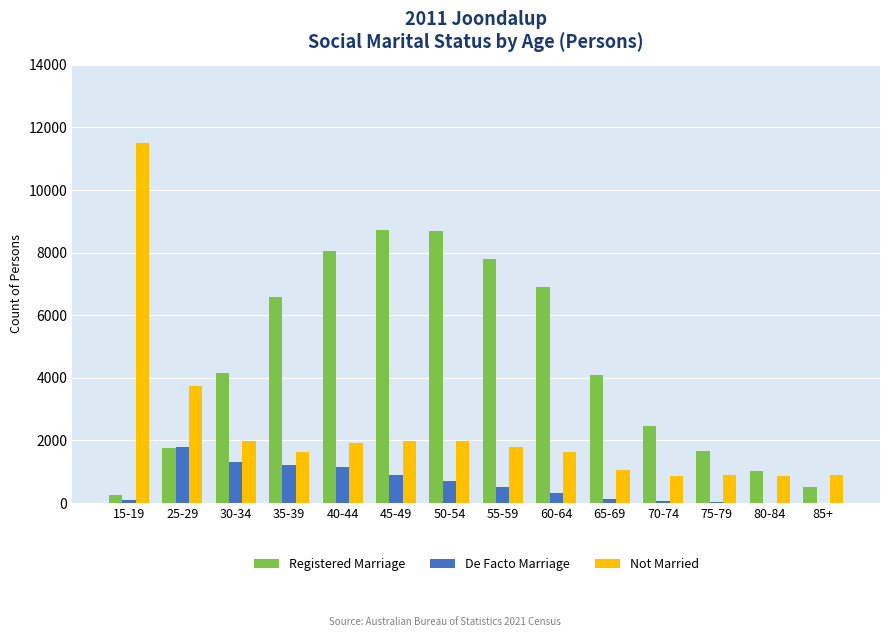

Count the number of data series in this chart.

3